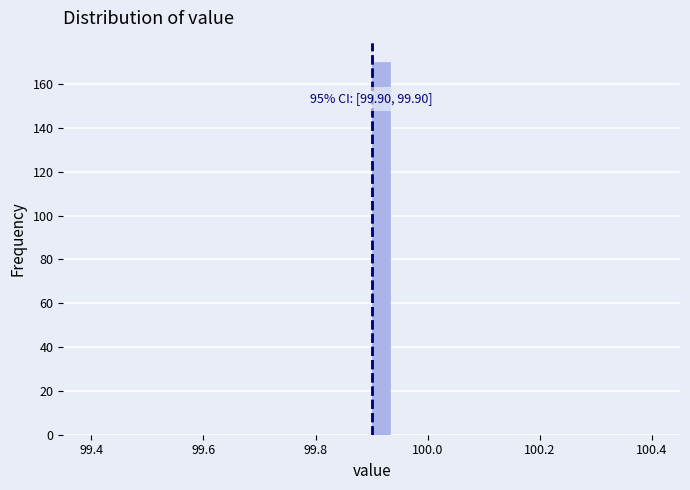

Around what value on the x-axis is the tallest bar? Give the approximate position of its centre, as read against the axis.

99.92